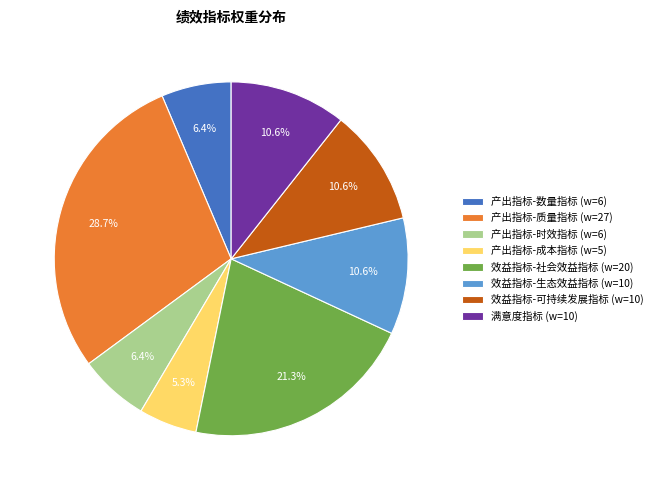

What is the total percentage of 效益指标-社会效益指标 (w=20) and 效益指标-可持续发展指标 (w=10)?

31.9%